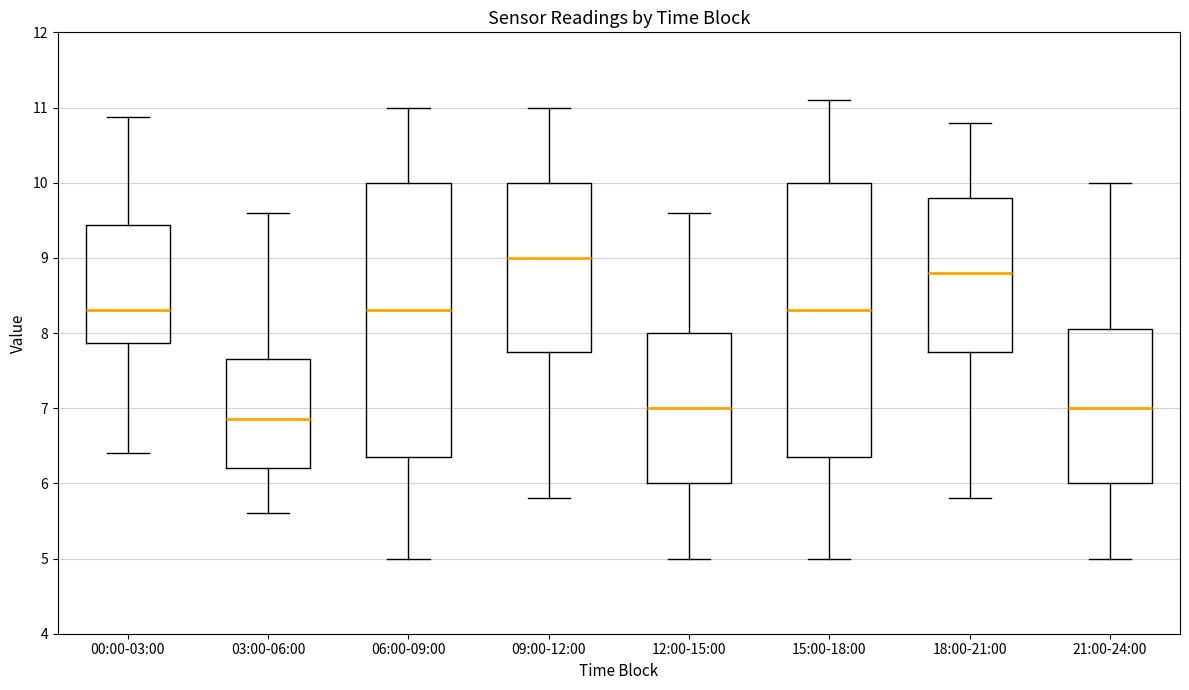

Which box has the lowest median line?

03:00-06:00